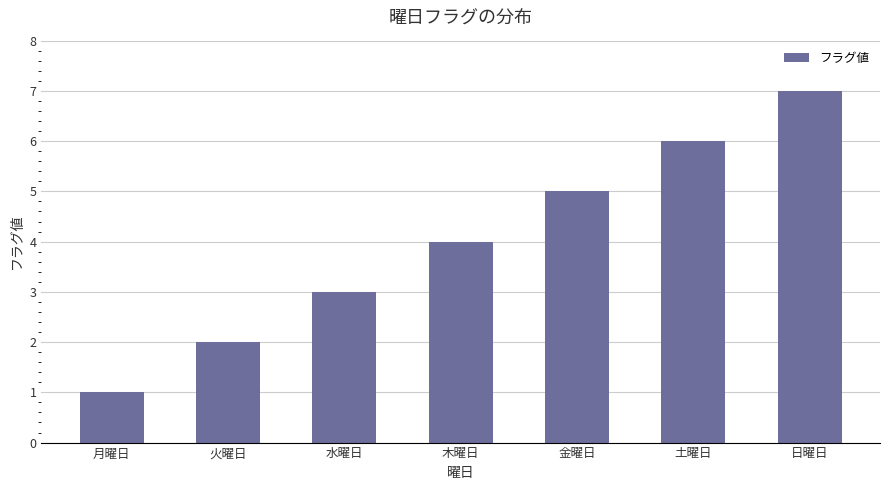

Which label corresponds to the largest value in the chart?

日曜日